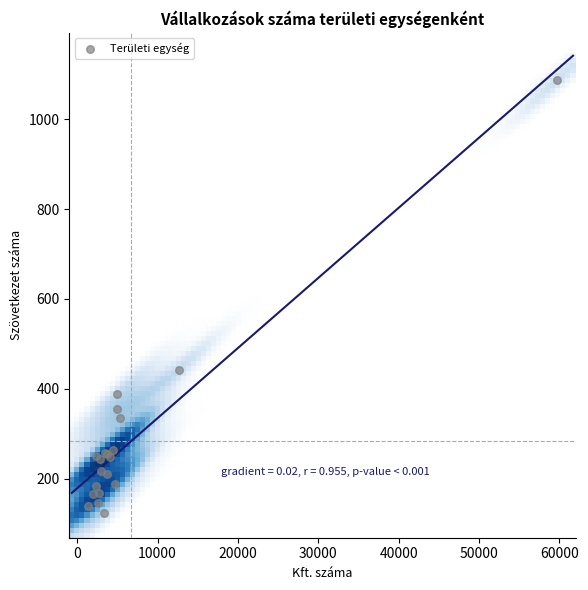

What Y value in the scatter plot is closest to 605?

441